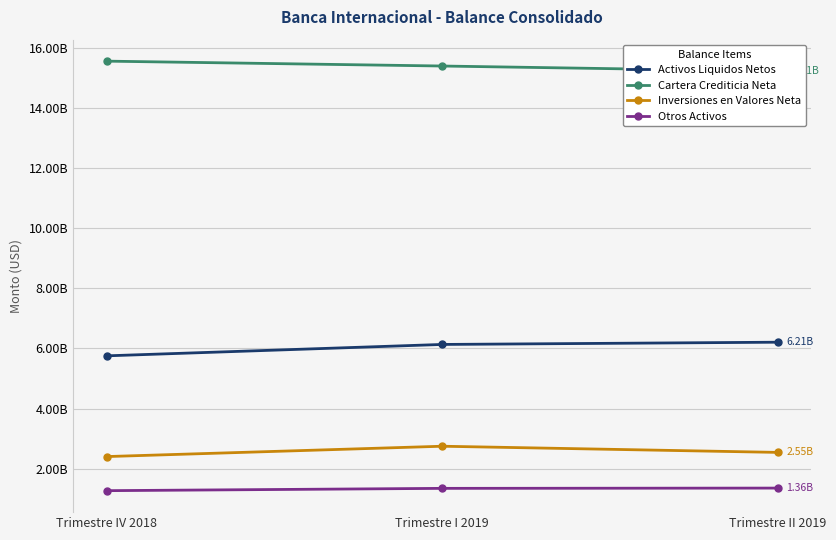

How many data points does each series have?

3